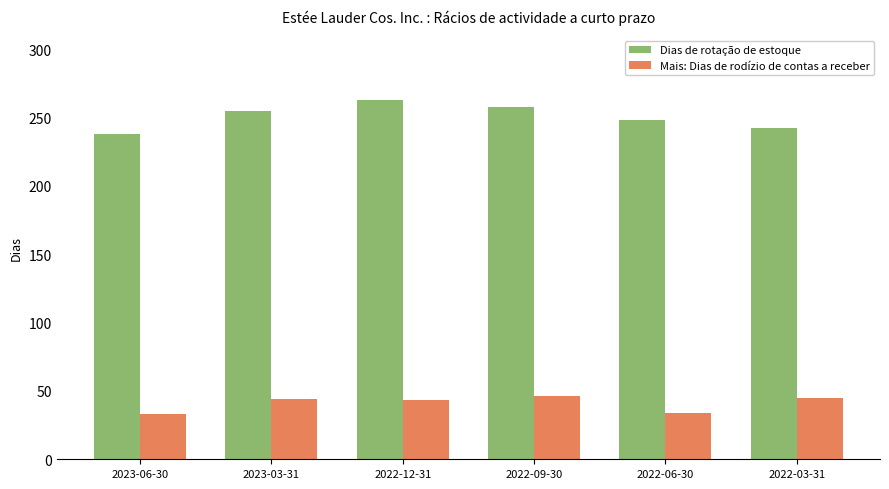

Is the value of Mais: Dias de rodízio de contas a receber at 2023-03-31 greater than the value of Dias de rotação de estoque at 2022-09-30?

No